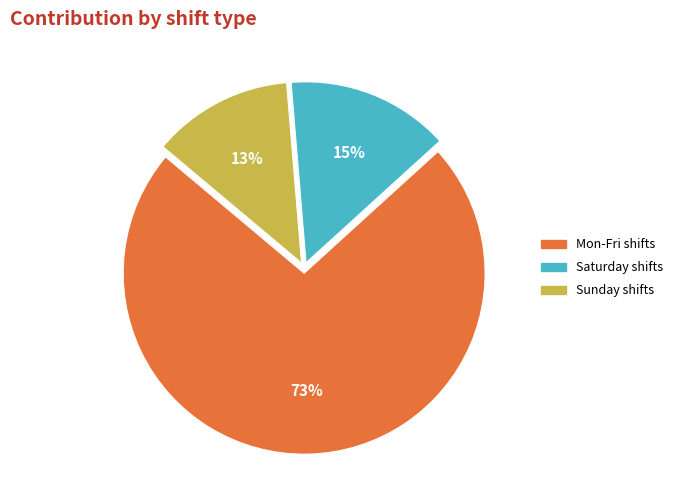

Do Saturday shifts and Mon-Fri shifts together represent more than half of the pie?

Yes